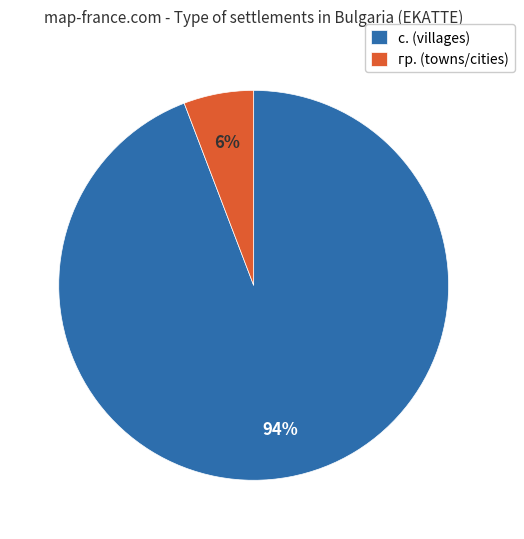

What percentage is the с. (villages) slice, to the nearest percent?

94%